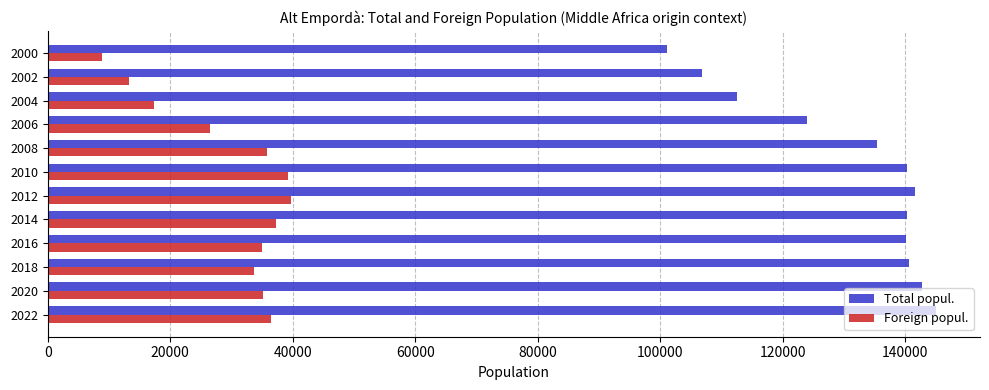

What is the average value of the Foreign popul. series?

29845